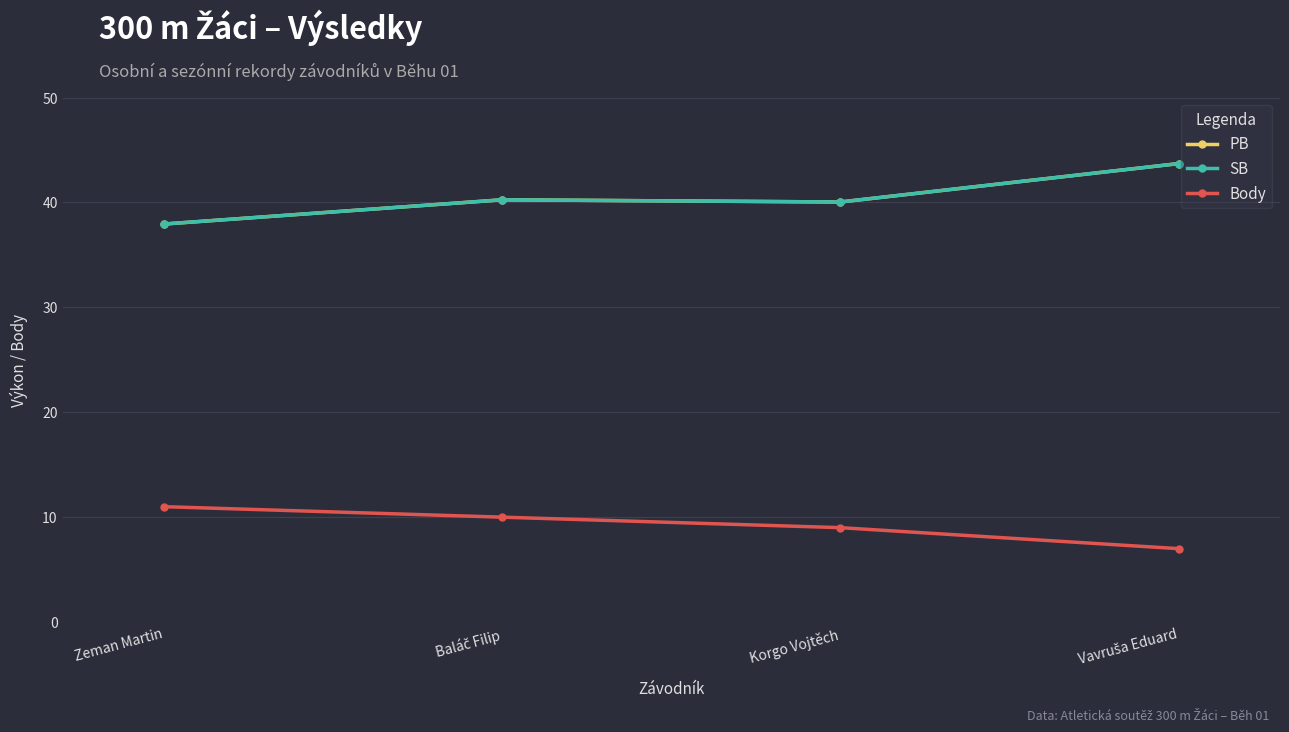

What is the difference between the maximum and minimum values in the SB series?

5.8